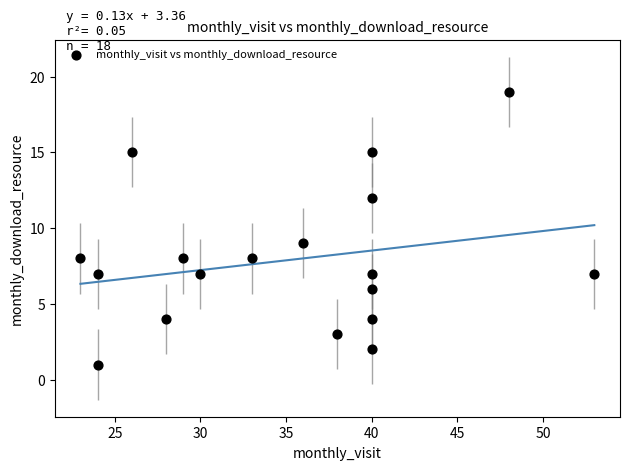

What Y value in the scatter plot is closest to 10?

9